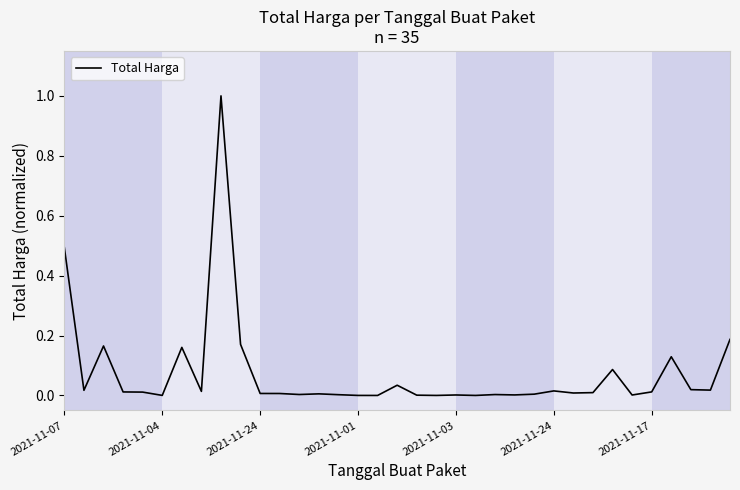

What is the difference between the maximum and minimum values?

1.0